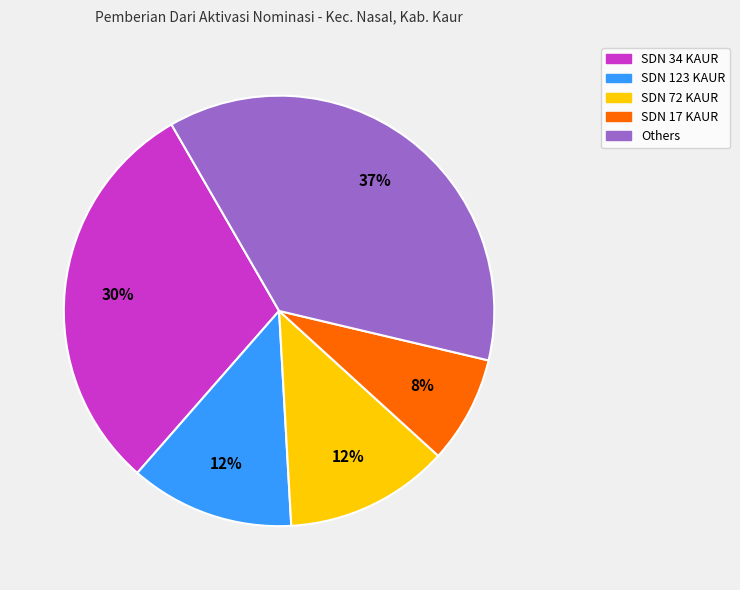

How many slices are in this pie chart?

5